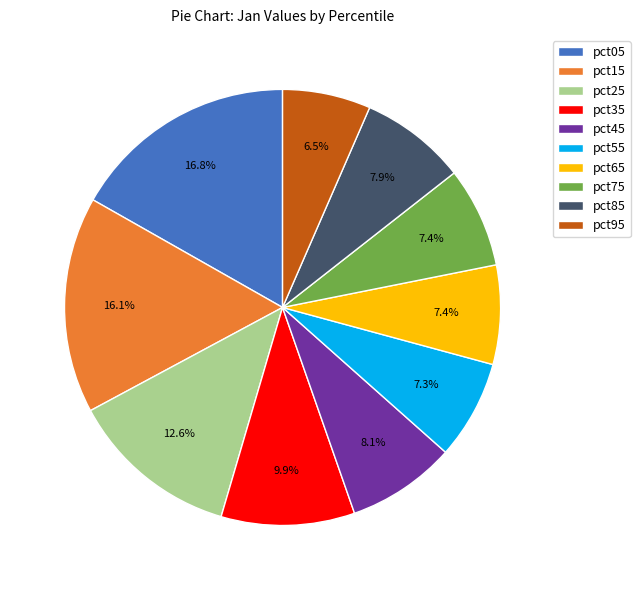

Which category has the smallest portion of the pie?

pct95